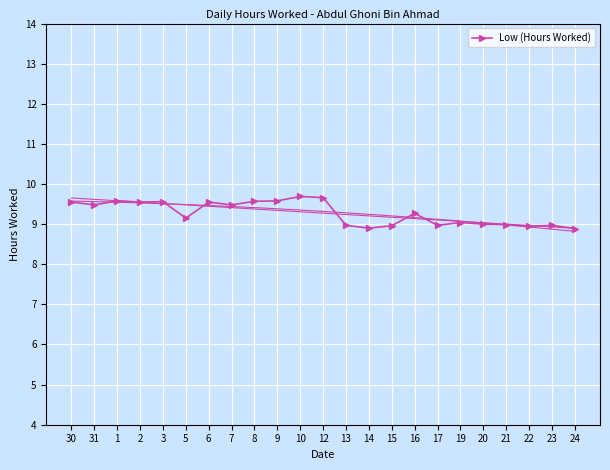

Between 3 and 30, which is larger?

3